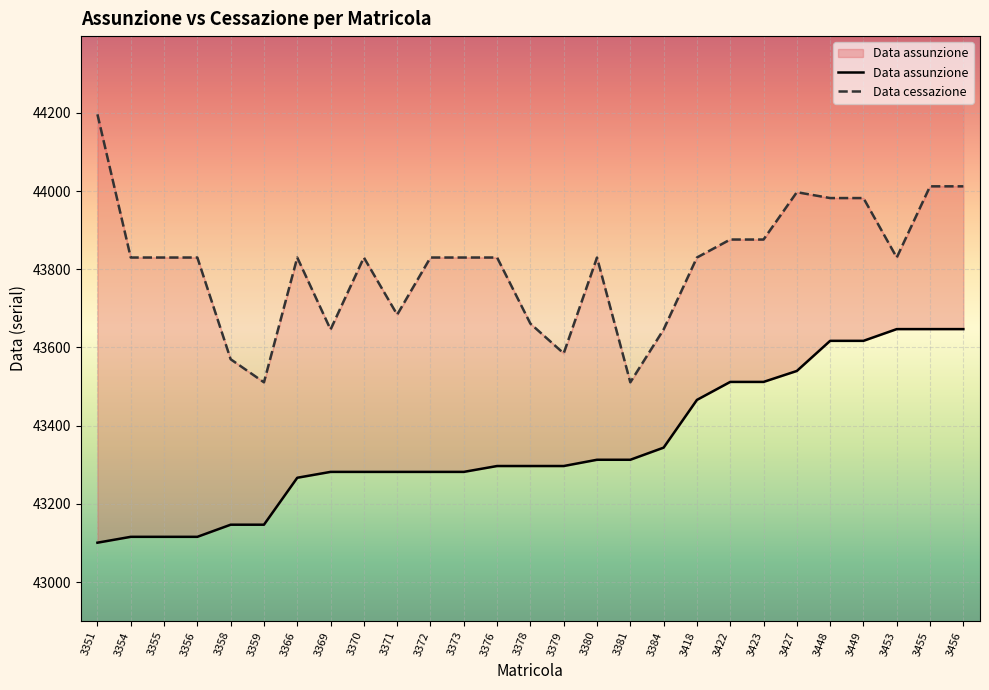

True or false: Data assunzione has more than 2 points higher than both neighbors.

False